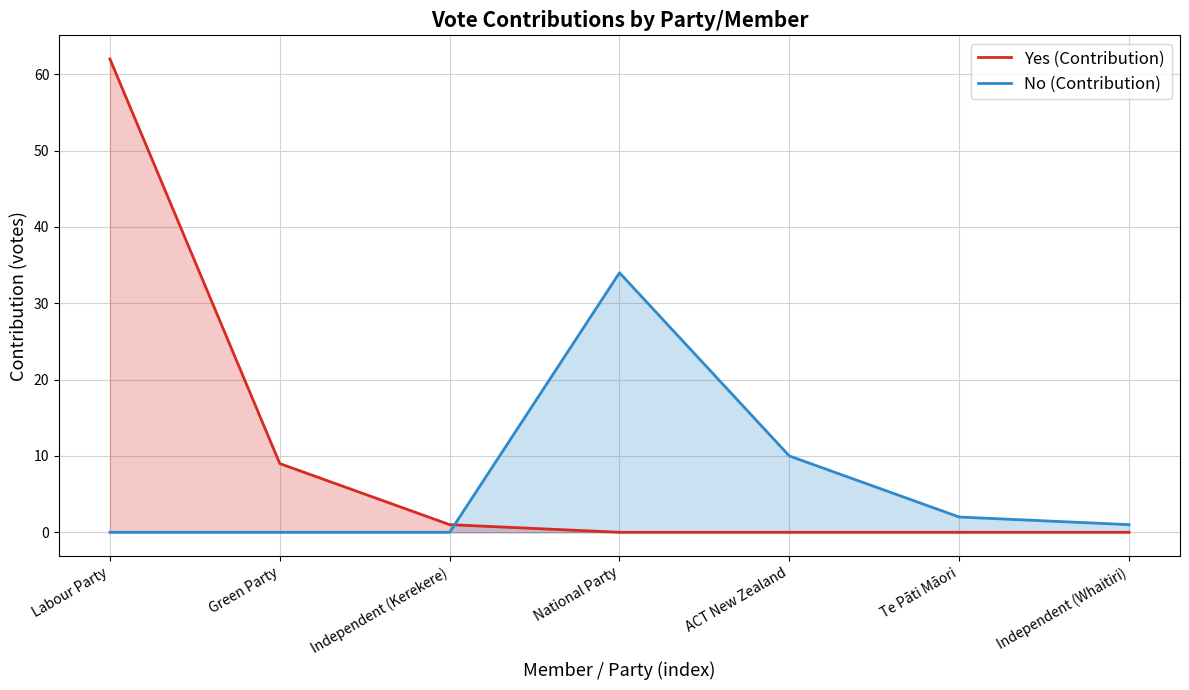

Reading right to left, list all the values displayed in this chart.

Yes (Contribution): 0	0	0	0	1	9	62
No (Contribution): 1	2	10	34	0	0	0